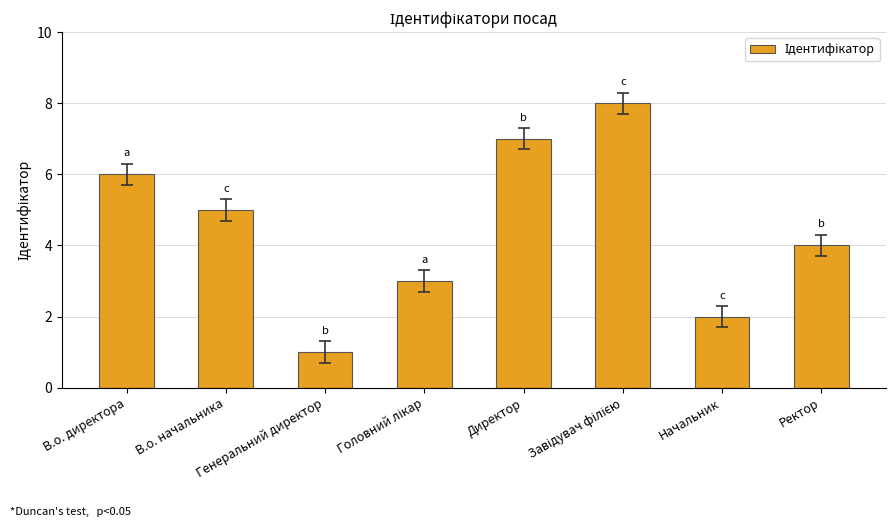

How many values are below 5?

4